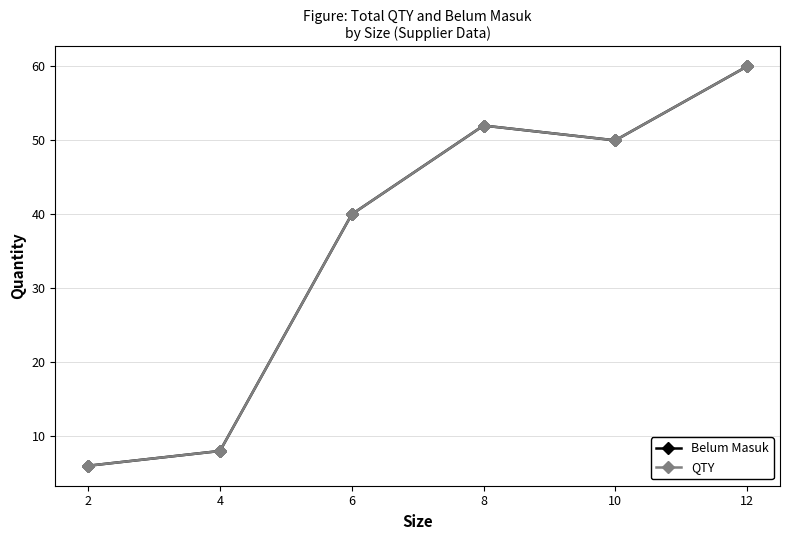

Rank the series at 2 from highest to lowest value.

Belum Masuk, QTY